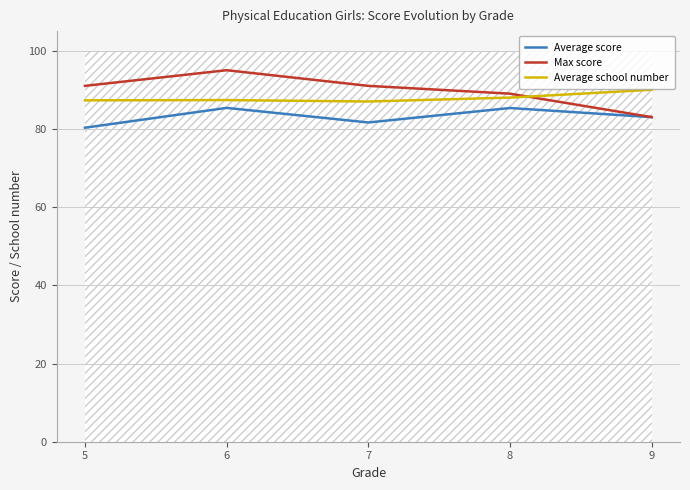

The Max score series shows 157.8 at 7. True or false?

False